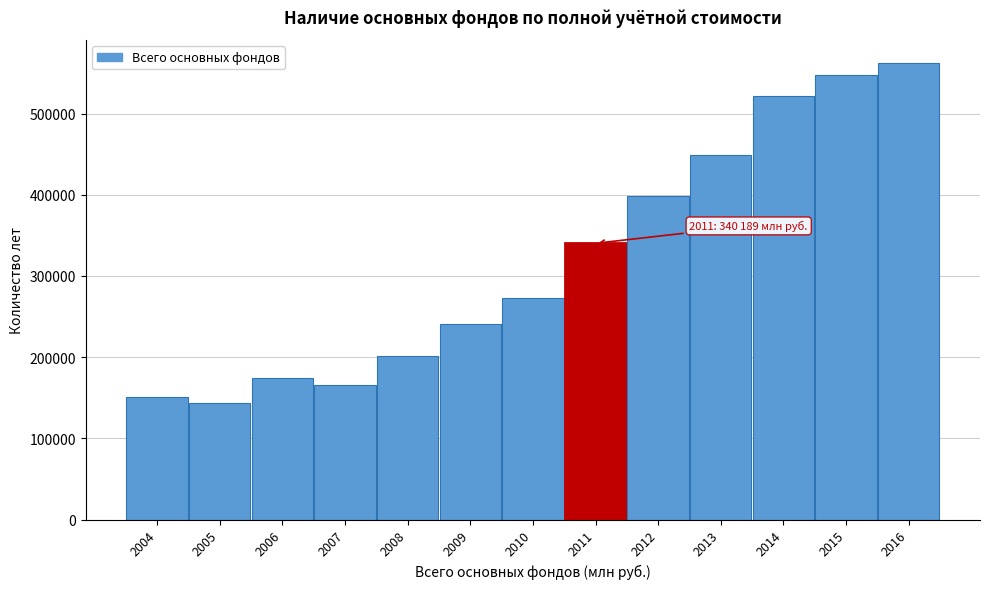

Reading left to right, what are all the values shown in this chart?

2004=150882.4	2005=143388.8	2006=174451.2	2007=165735.4	2008=200784.6	2009=240337.9	2010=272426.4	2011=340188.6	2012=397948.7	2013=448955.6	2014=521082.6	2015=547664.7	2016=562242.5